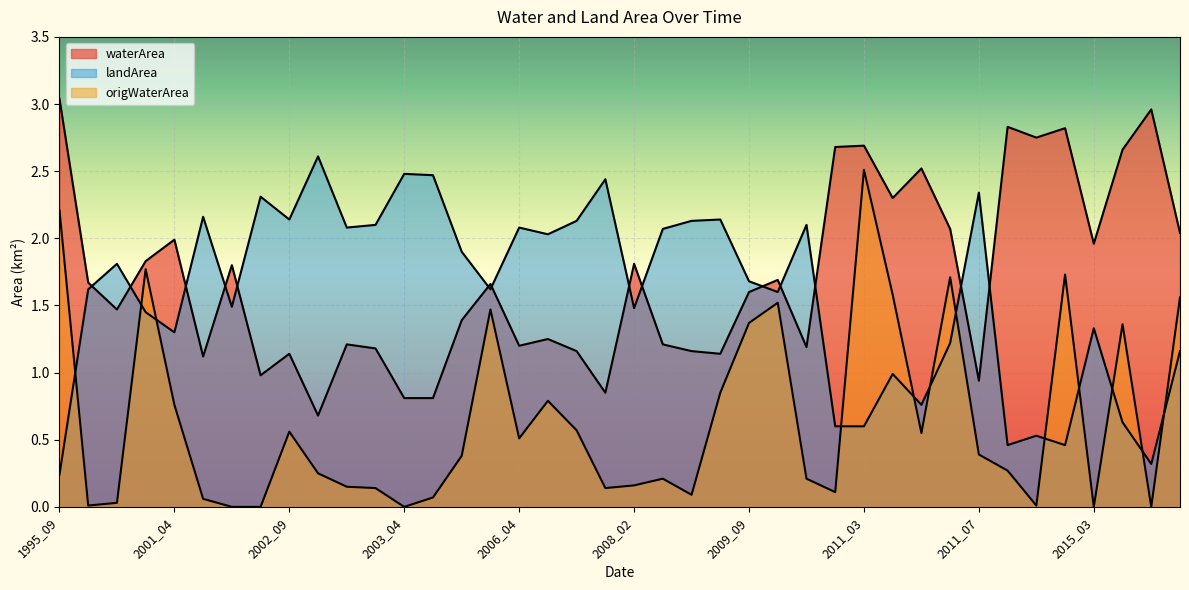

Is the value of origWaterArea at 2006_04 greater than the value of waterArea at 2017_04?

No